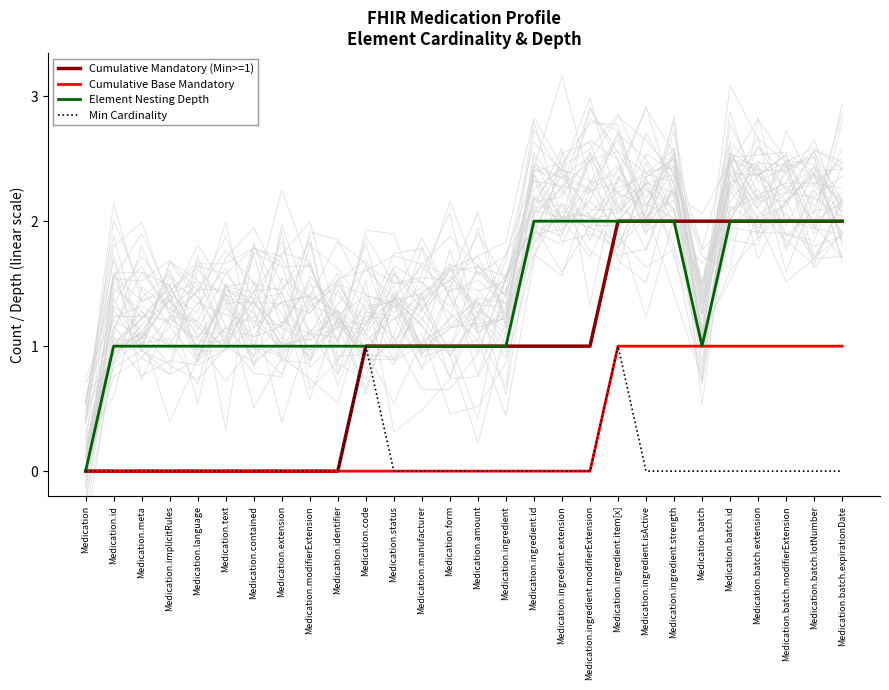

What position from the right is Medication.ingredient.modifierExtension?

10